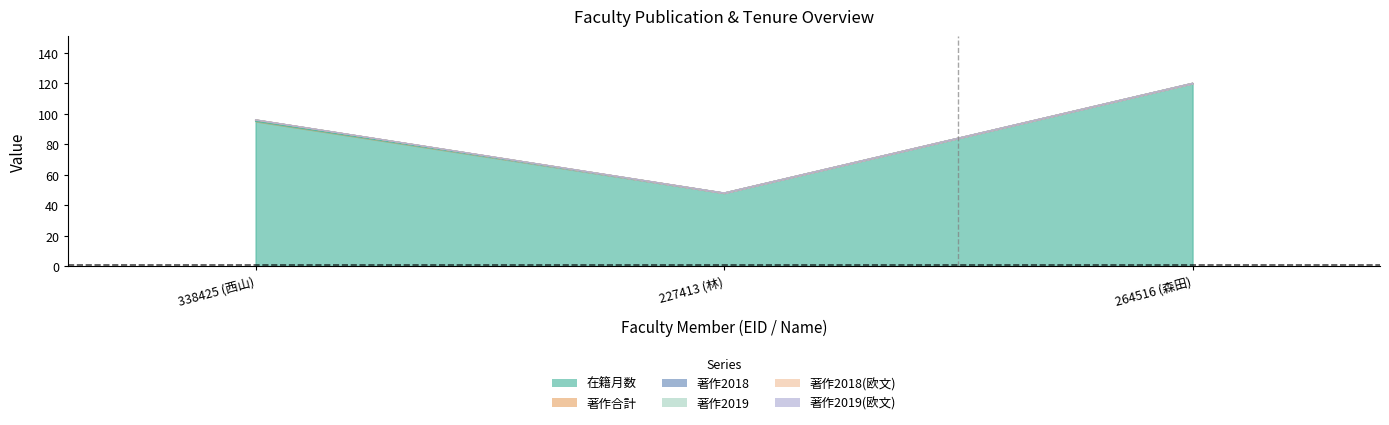

What is the total value across all series at 264516 (森田)?

120